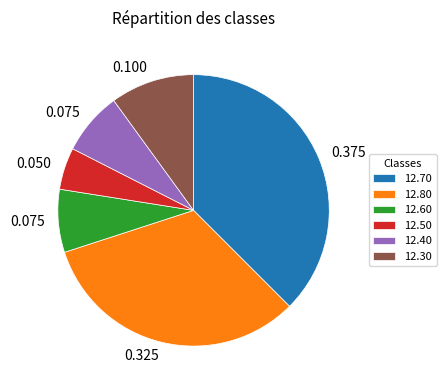

Does any single category account for the majority?

No